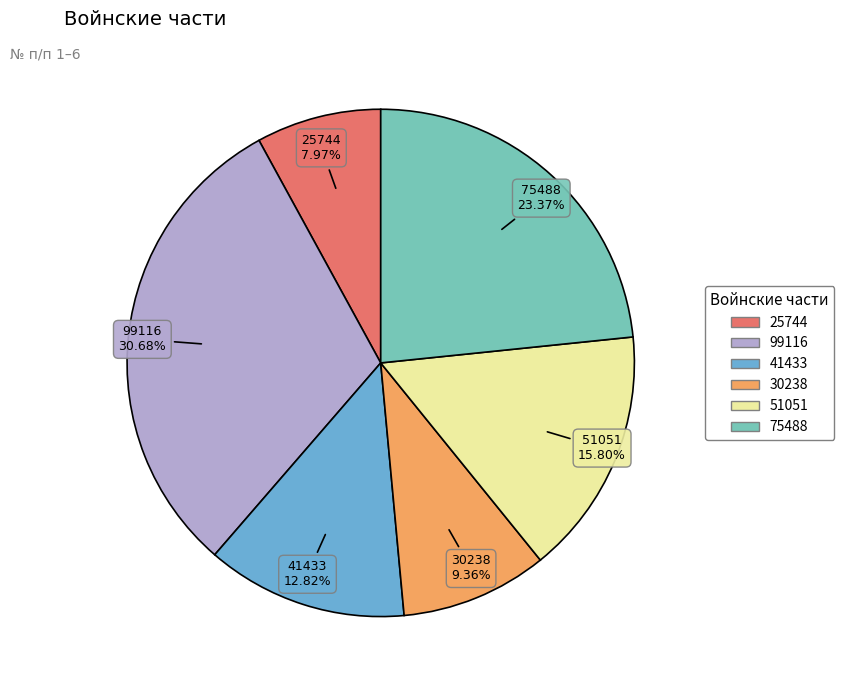

Is there a majority slice in this chart?

No